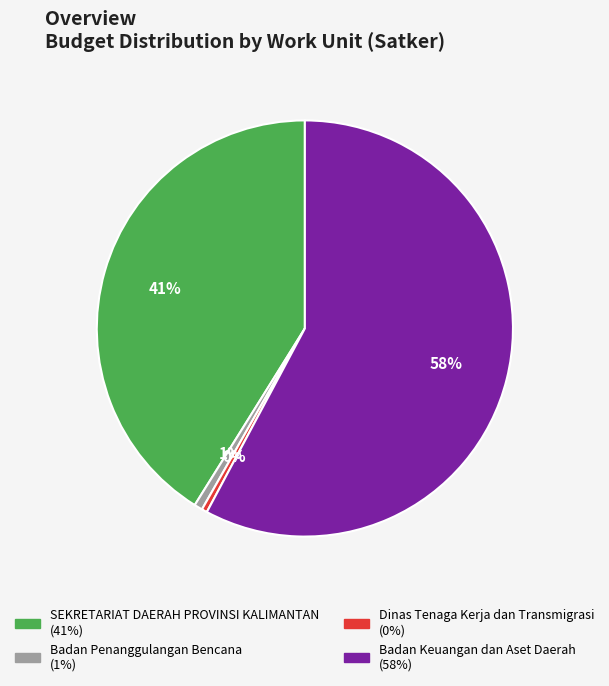

To the nearest percent, what is the average slice percentage?

25%